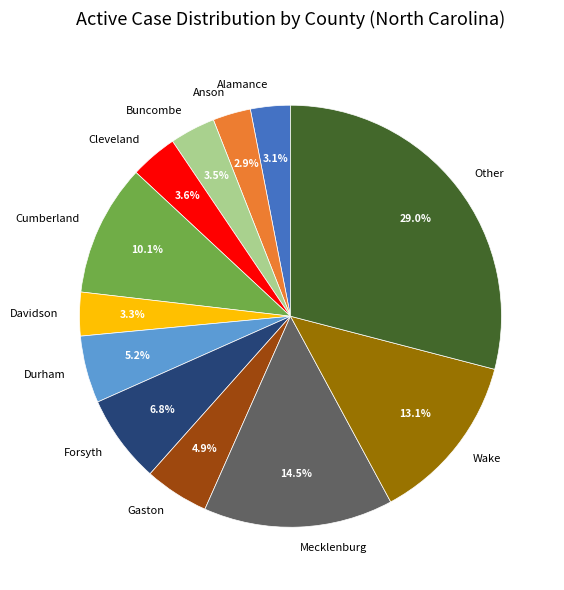

What is the ratio of the value at Other to the value at Buncombe?

8.3